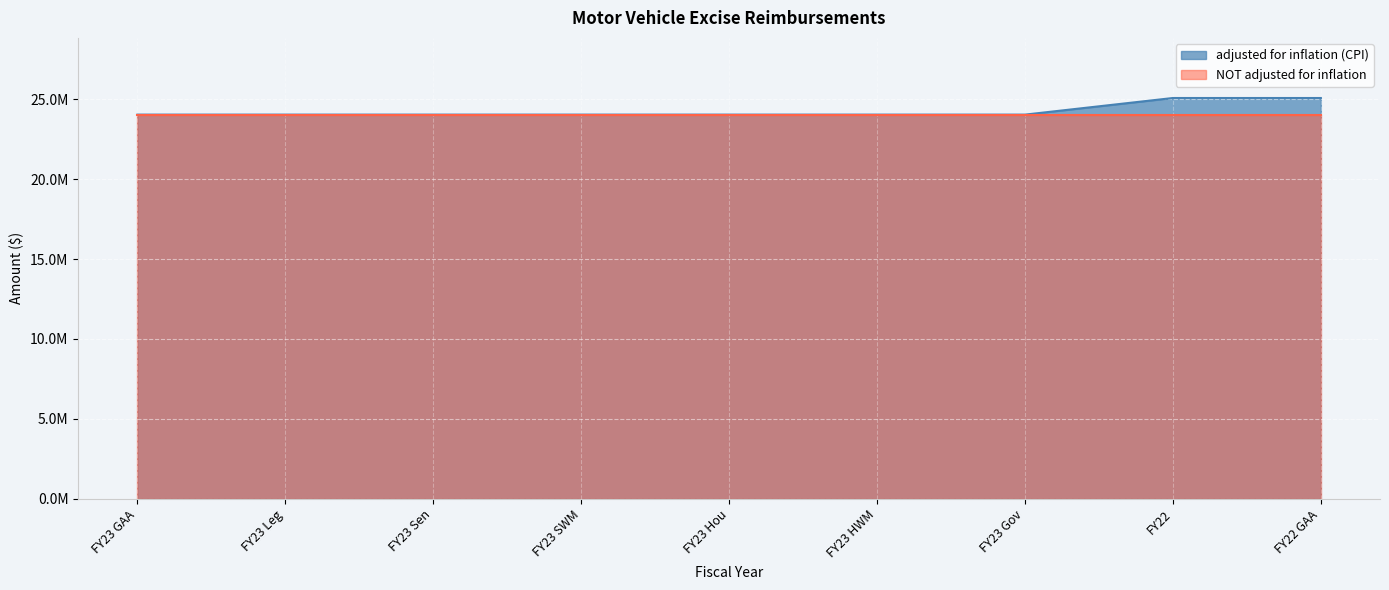

Reading right to left, transcribe all the data shown in this chart.

FY22 GAA=25078014	FY22=25078014	FY23 Gov=24038075	FY23 HWM=24038075	FY23 Hou=24038075	FY23 SWM=24038075	FY23 Sen=24038075	FY23 Leg=24038075	FY23 GAA=24038075